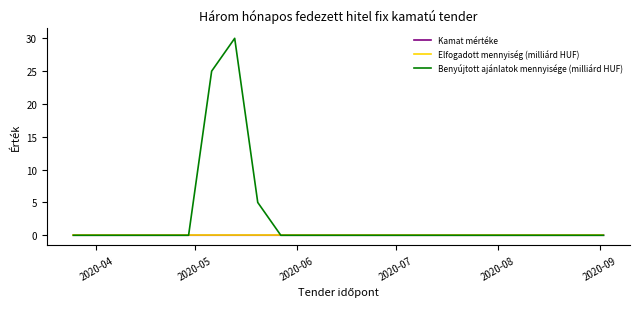

What are all the series names shown in the legend?

Kamat mértéke, Elfogadott mennyiség (milliárd HUF), Benyújtott ajánlatok mennyisége (milliárd HUF)